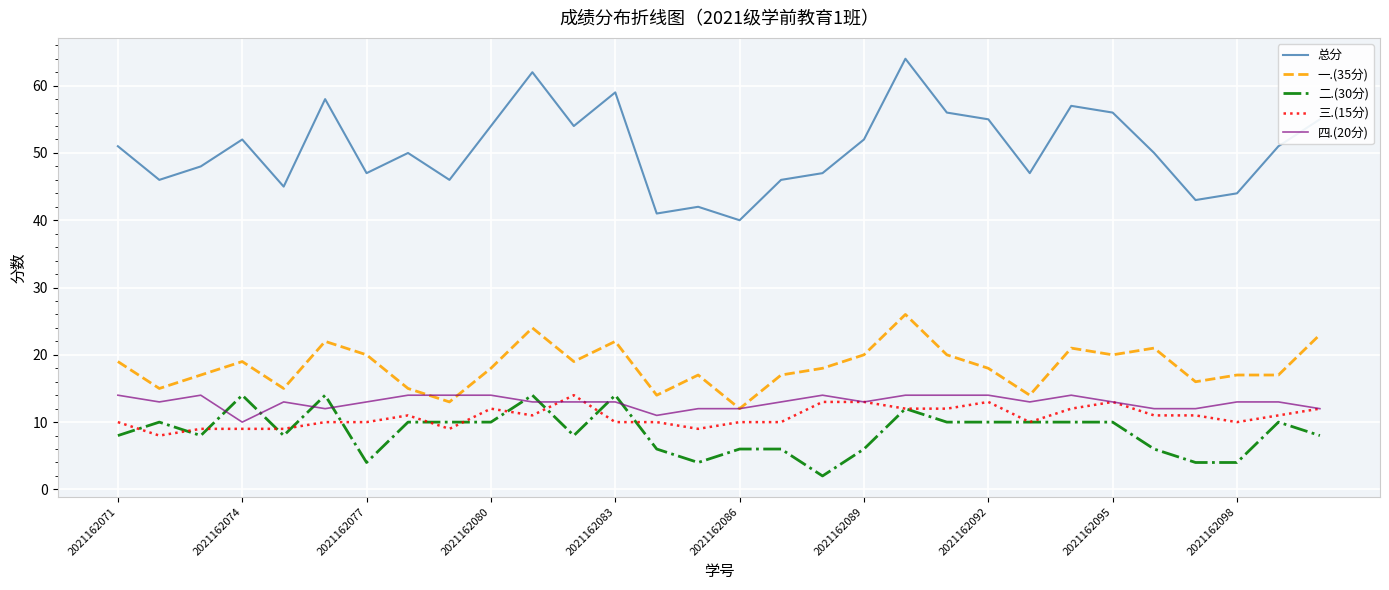

Count the number of categories in the chart.

30